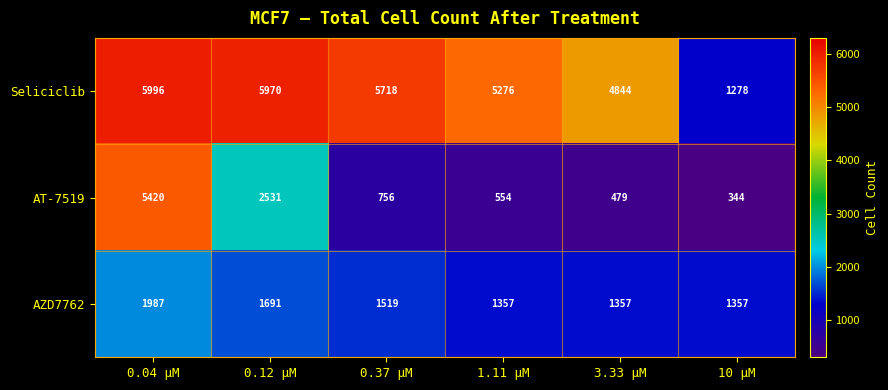

Which series has the largest range (max minus min)?

AT-7519